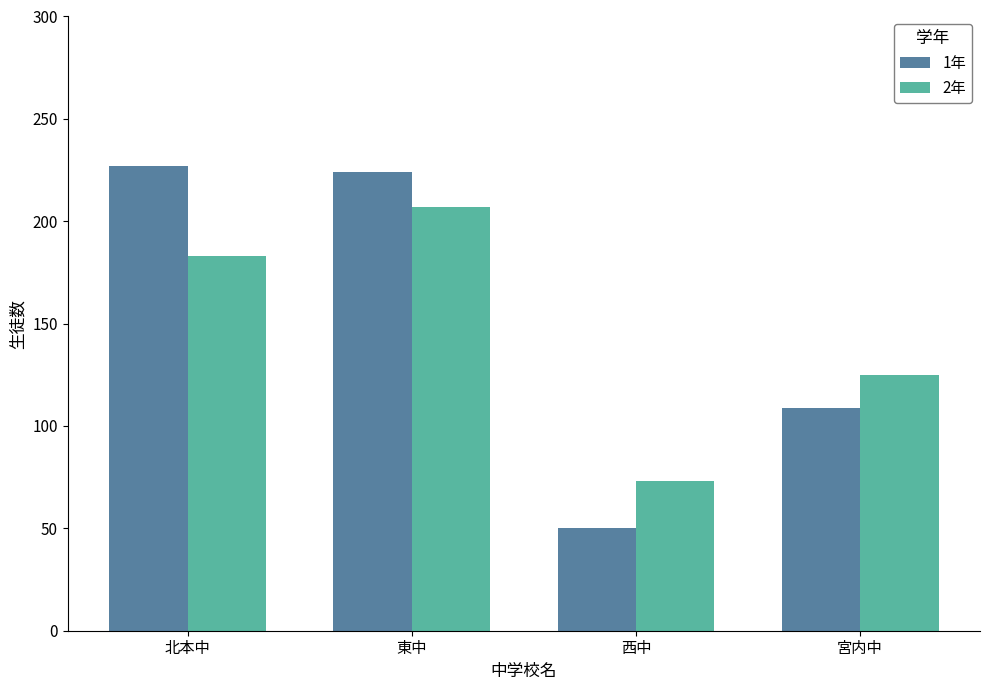

What is the sum of the 1年 values at 北本中 and 西中?

277